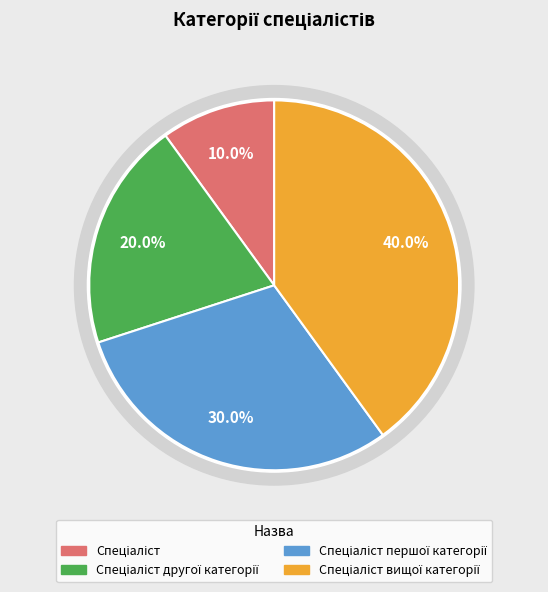

Combined, do Спеціаліст другої категорії and Спеціаліст вищої категорії account for over 50%?

Yes